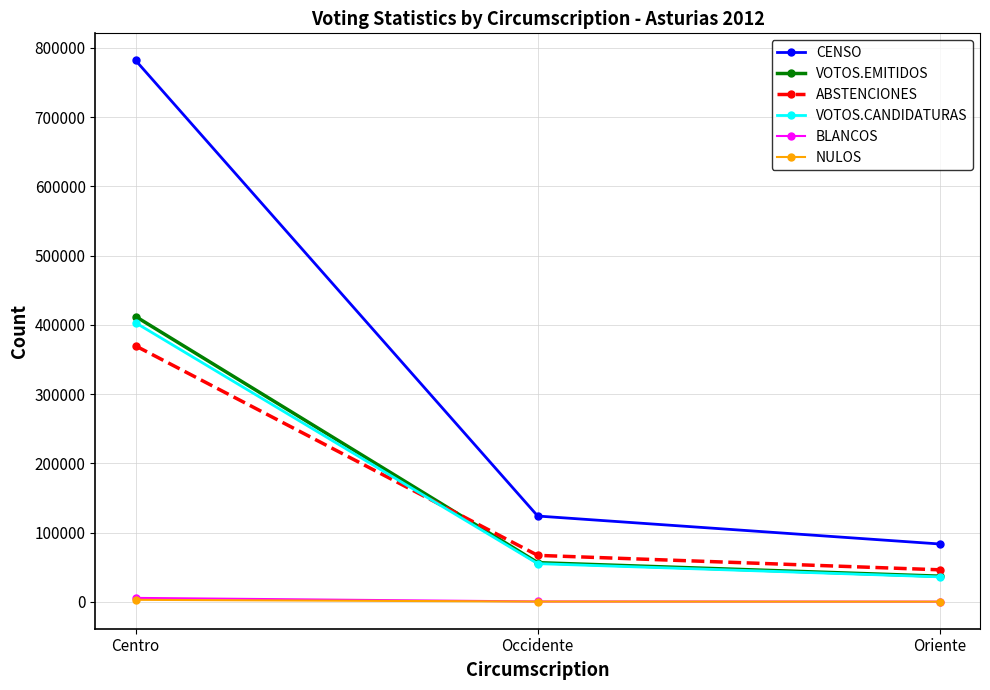

What are all the series names shown in the legend?

CENSO, VOTOS.EMITIDOS, ABSTENCIONES, VOTOS.CANDIDATURAS, BLANCOS, NULOS